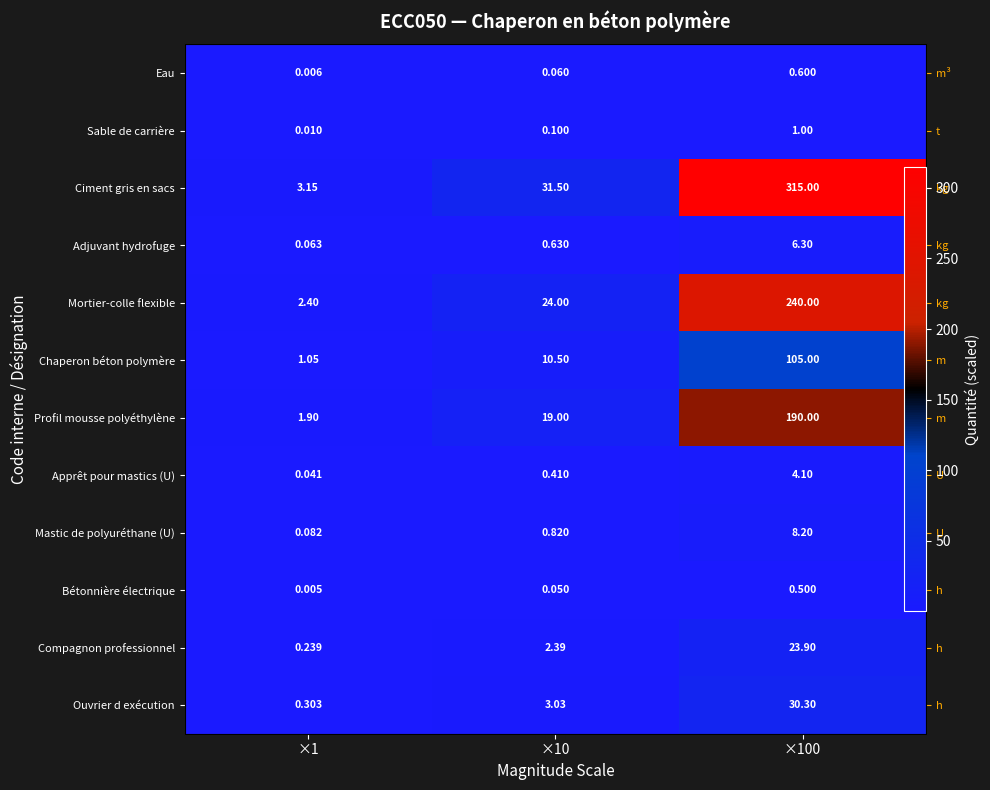

Which series has the largest total across all categories?

Ciment gris en sacs